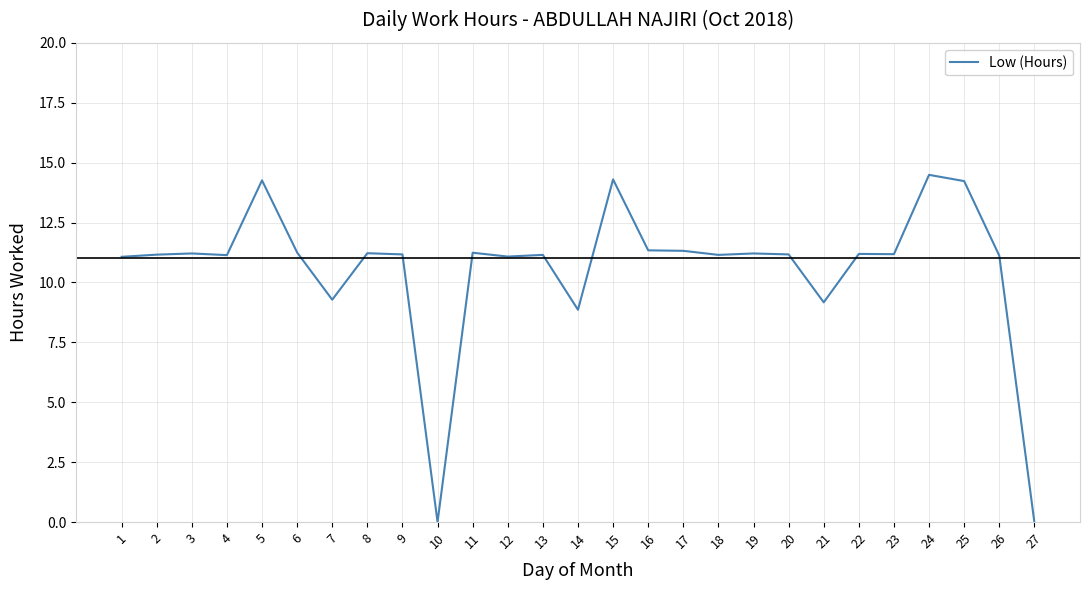

Where is the data nearest to the value 7?

14